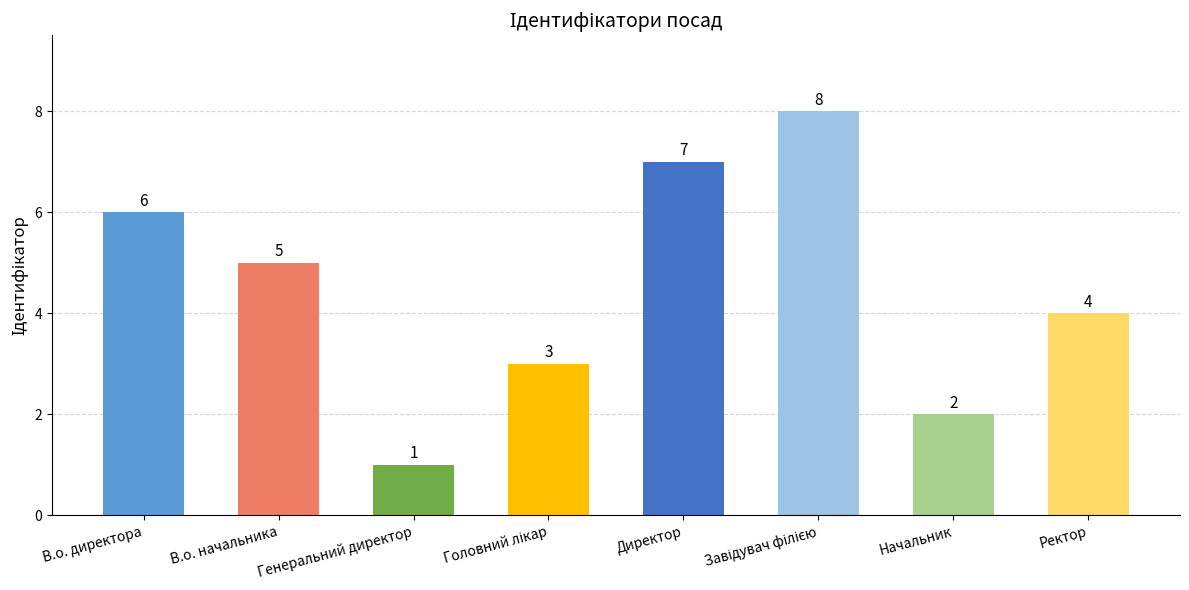

What is the maximum value shown in the chart?

8